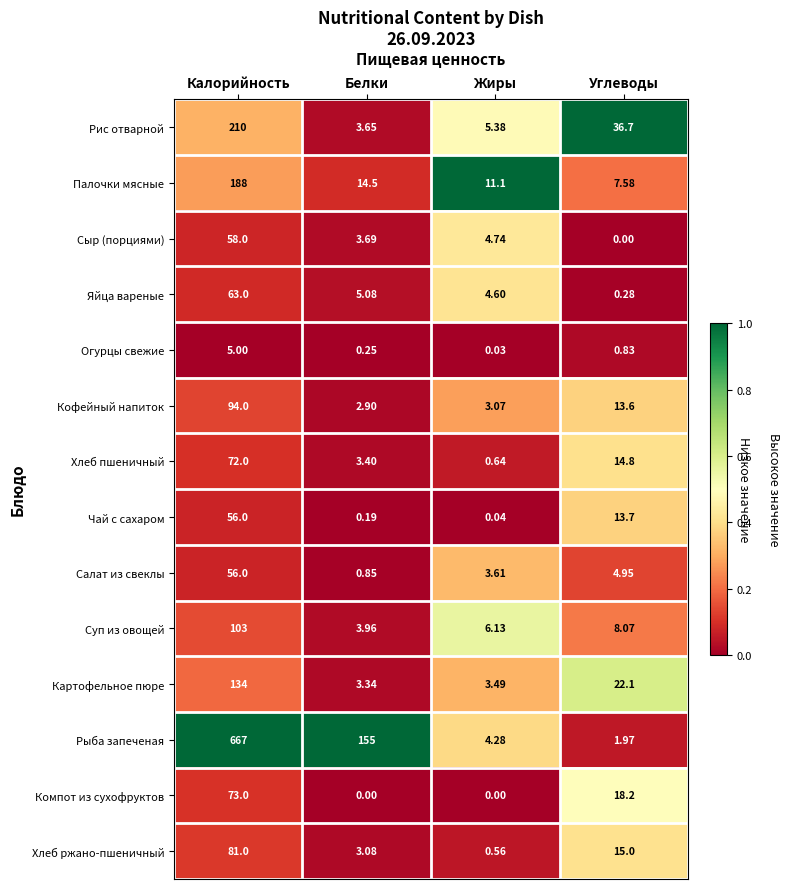

At which category does the chart reach its peak across all series?

Калорийность